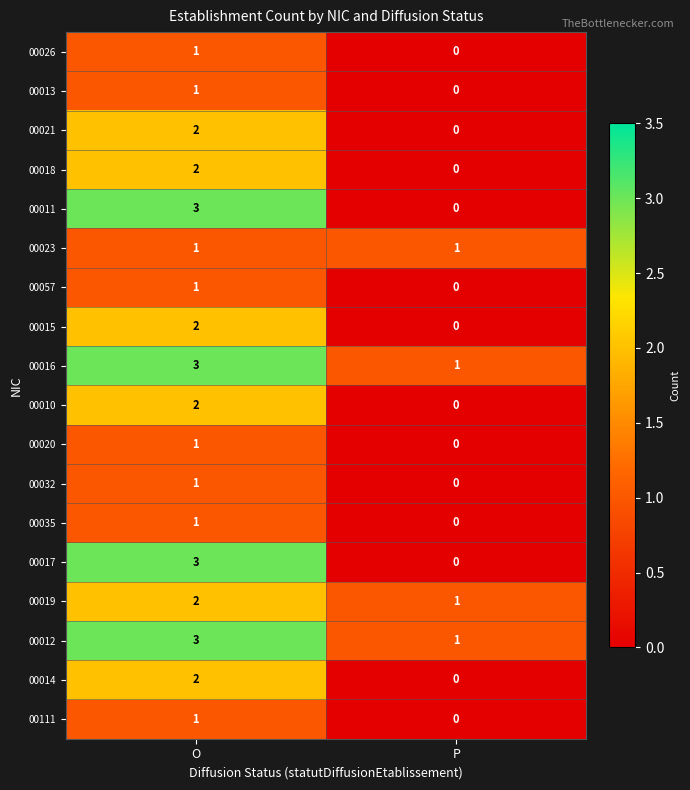

List the labels in order of 00111 value, smallest first.

P, O